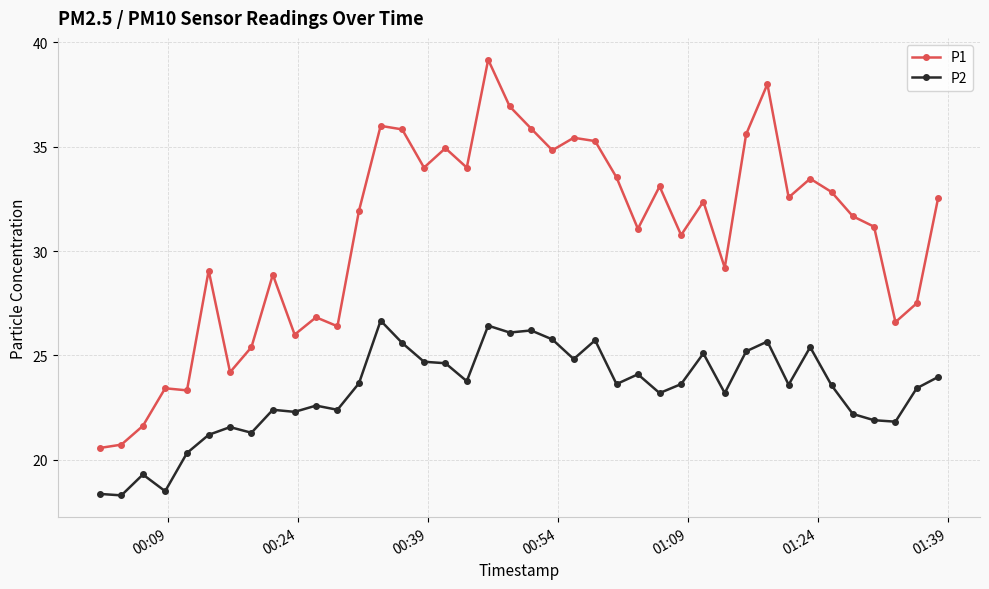

How many lines are shown in the chart?

2